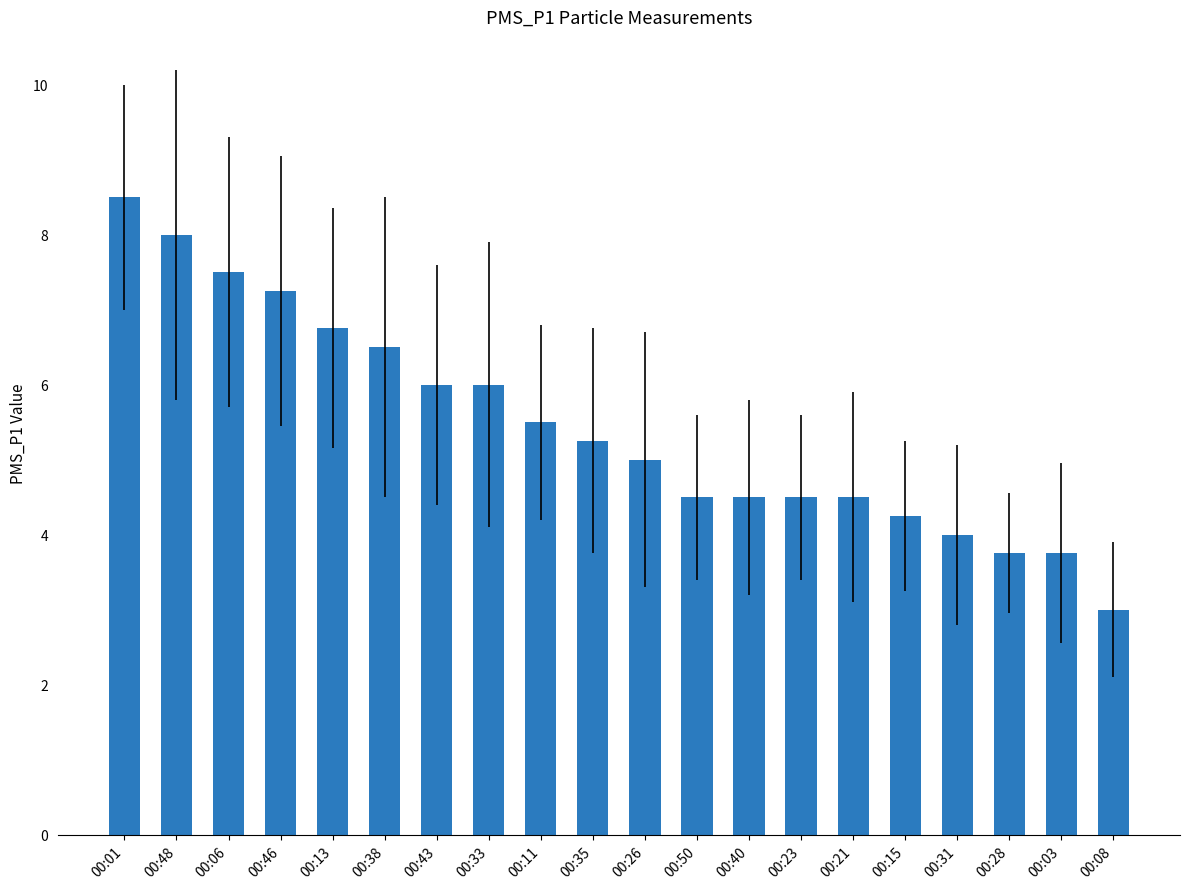

How many series are shown in this chart?

1